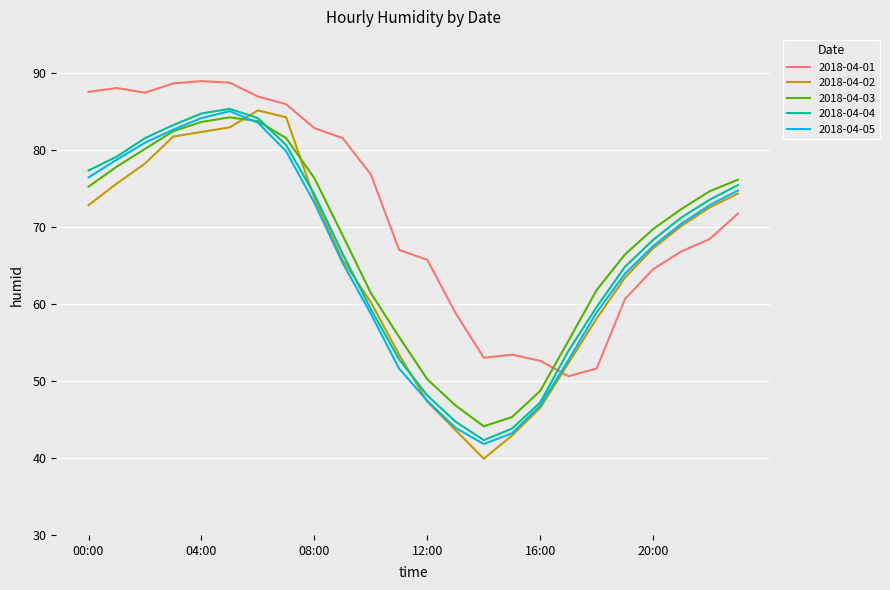

What is the minimum value shown in the chart?

39.9